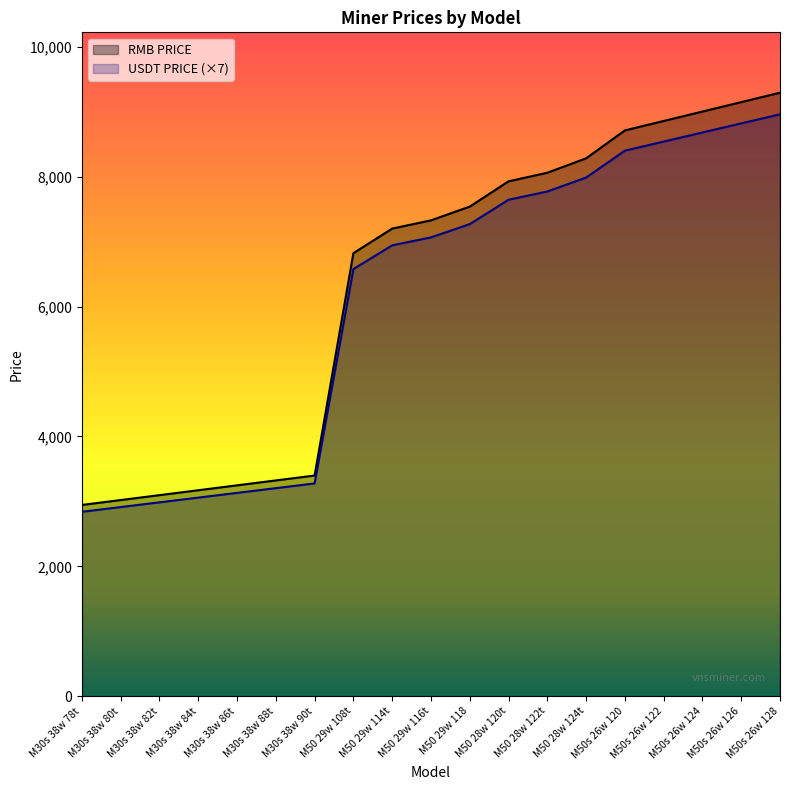

True or false: RMB PRICE has more than 0 points higher than both neighbors.

False